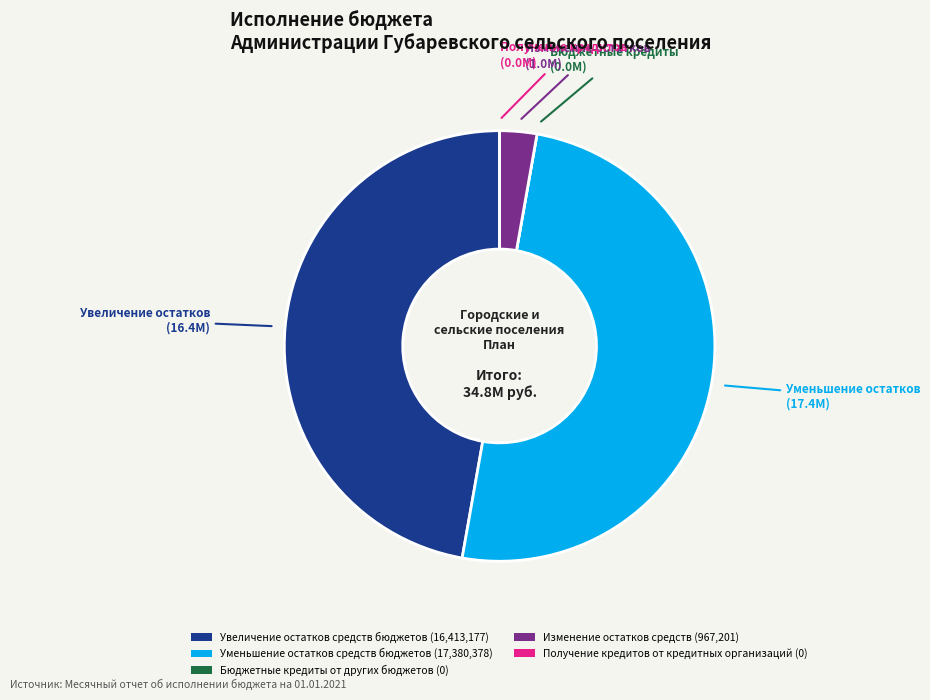

Do Увеличение остатков средств бюджетов (16,413,177) and Уменьшение остатков средств бюджетов (17,380,378) together represent more than half of the pie?

Yes